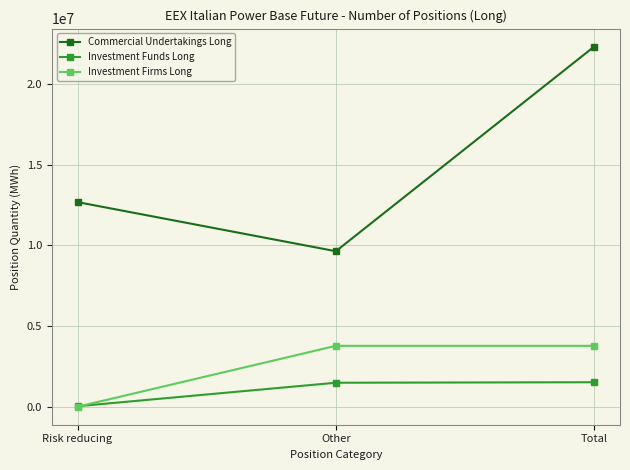

How many series are shown in this chart?

3